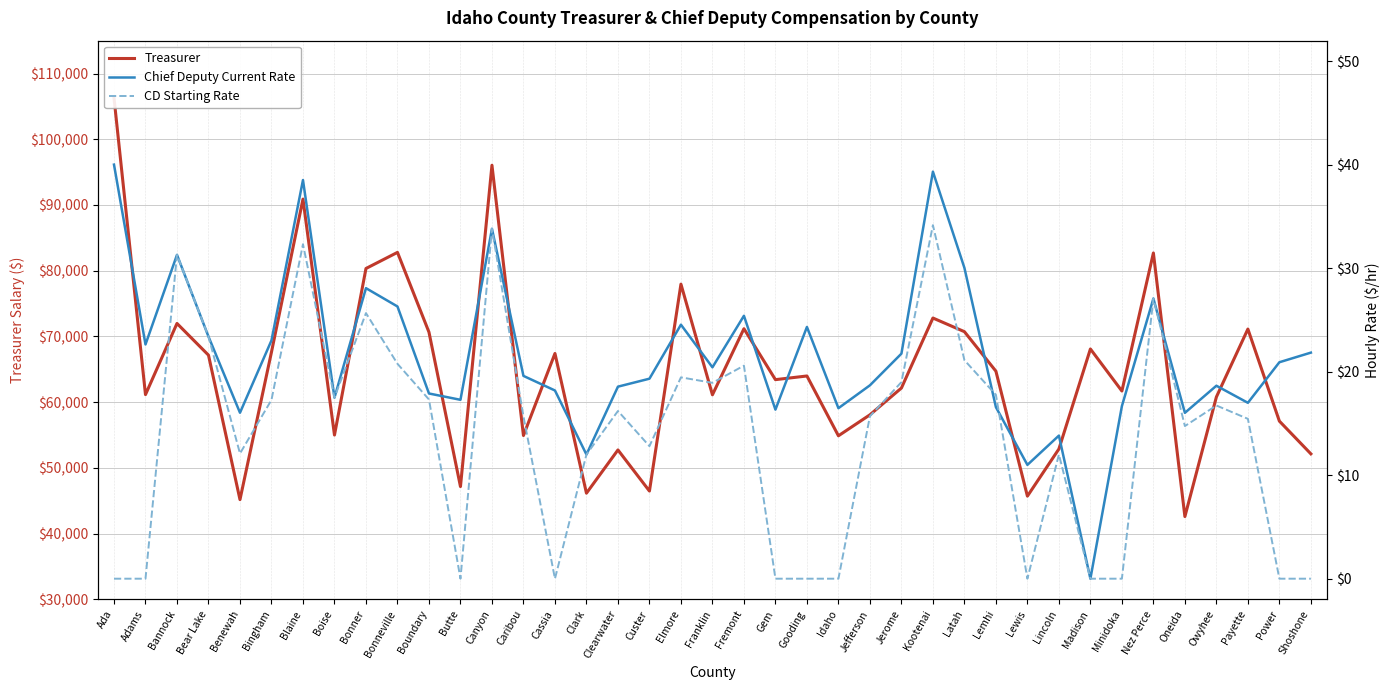

What is the greatest value displayed?

106306.0